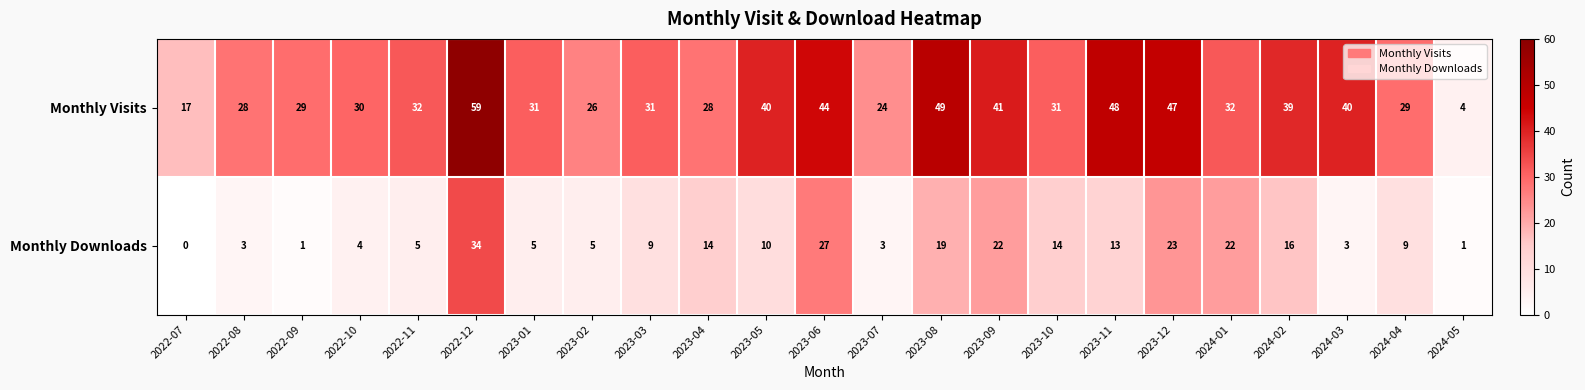

What is the maximum value shown in the chart?

59